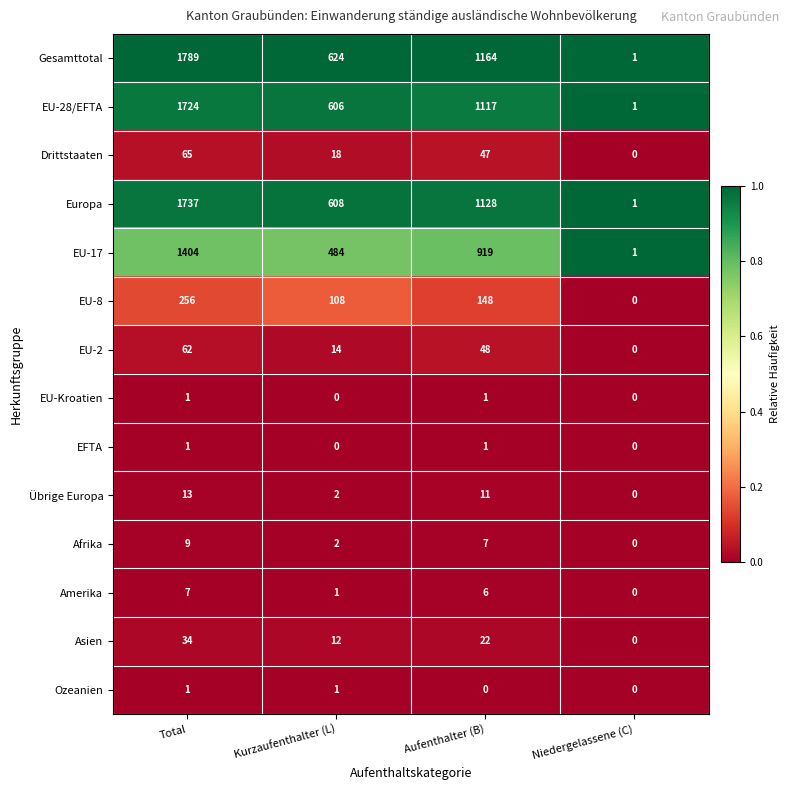

The value of Amerika at Aufenthalter (B) is 6. True or false?

True